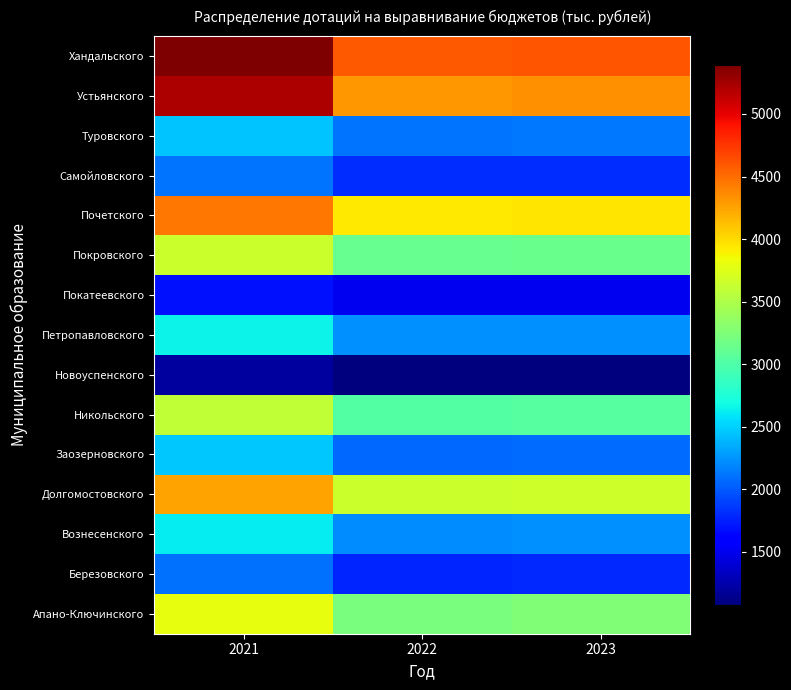

At how many categories does at least one series exceed 5346?

1